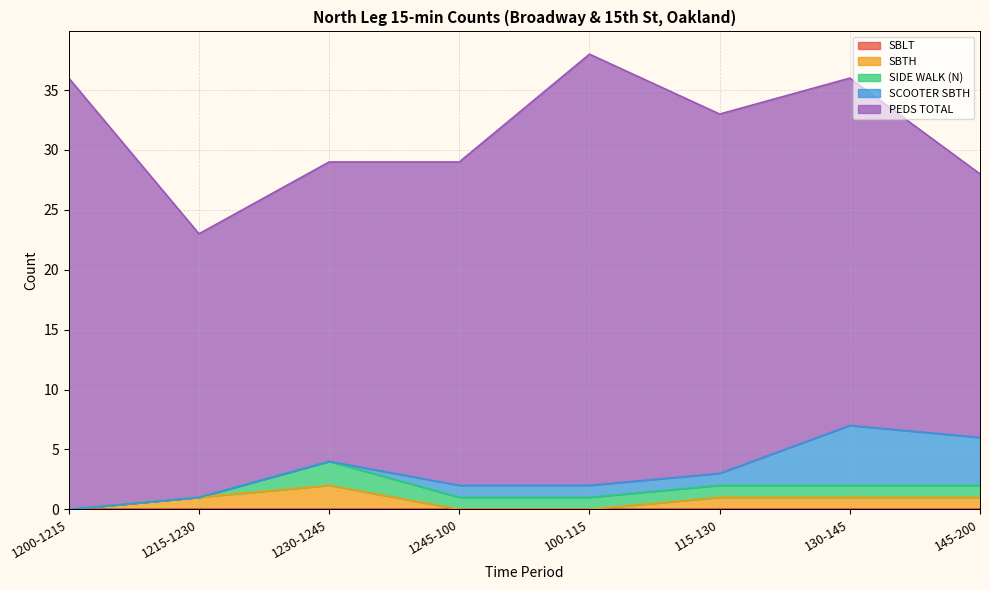

What is the label of the 3rd point from the left?

1230-1245